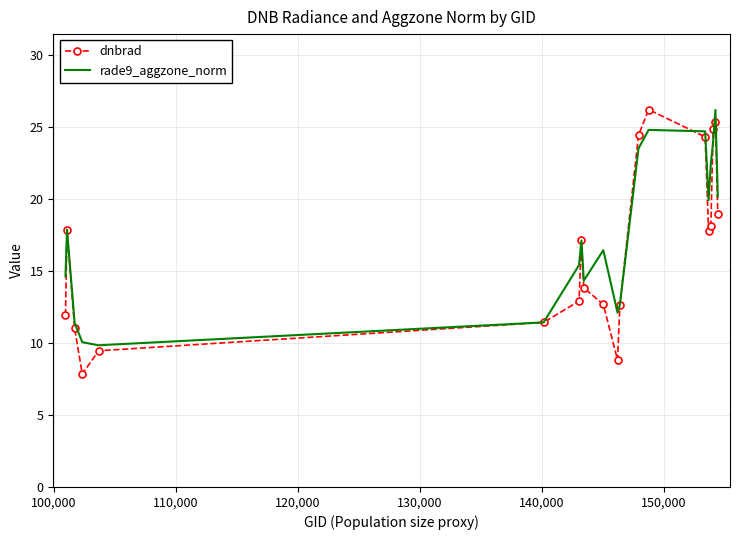

What is the minimum value shown in the chart?

7.8